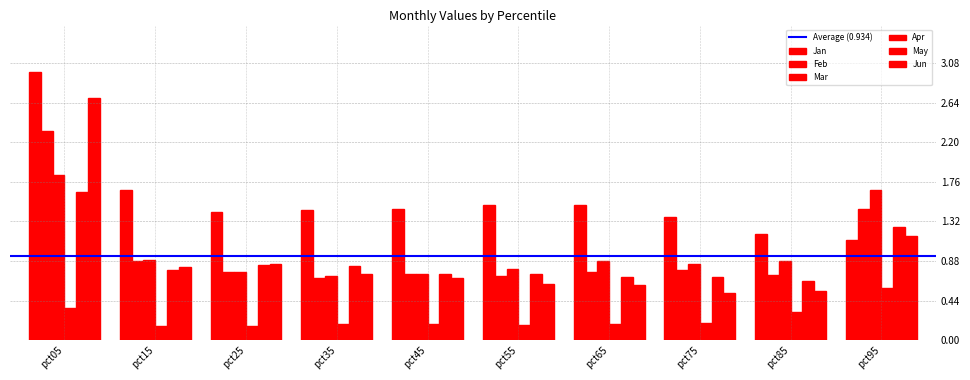

Is it true that Apr equals 0.0 at pct75?

False